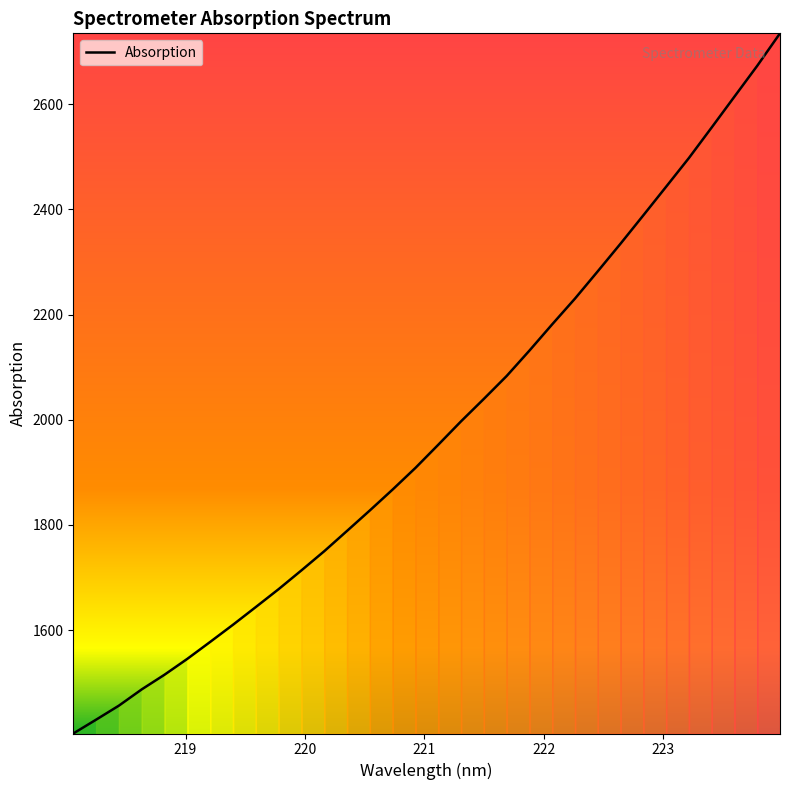

What is the difference between the maximum and minimum values?

1330.6